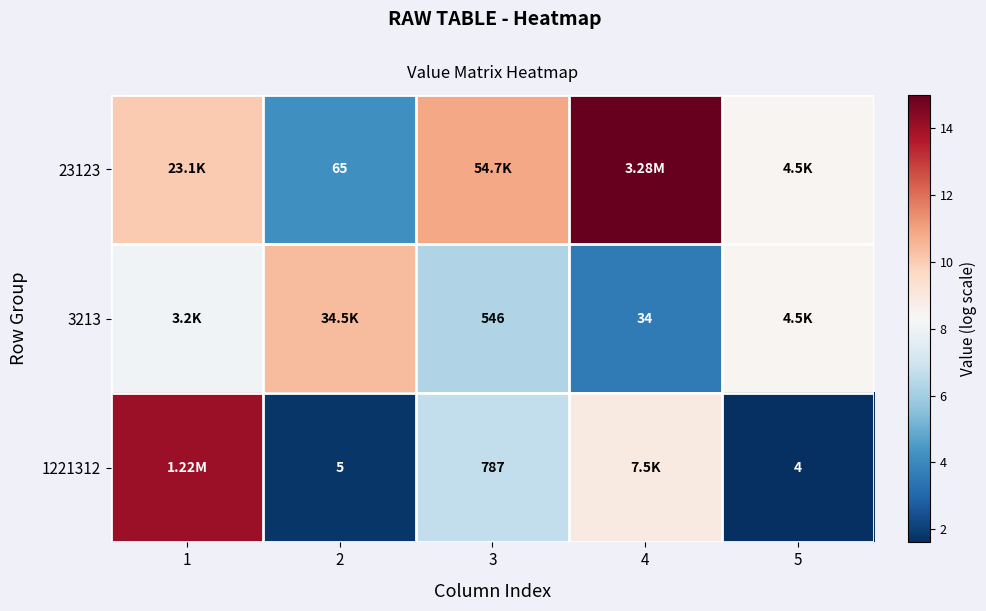

At which category is the sum across all series the highest?

1